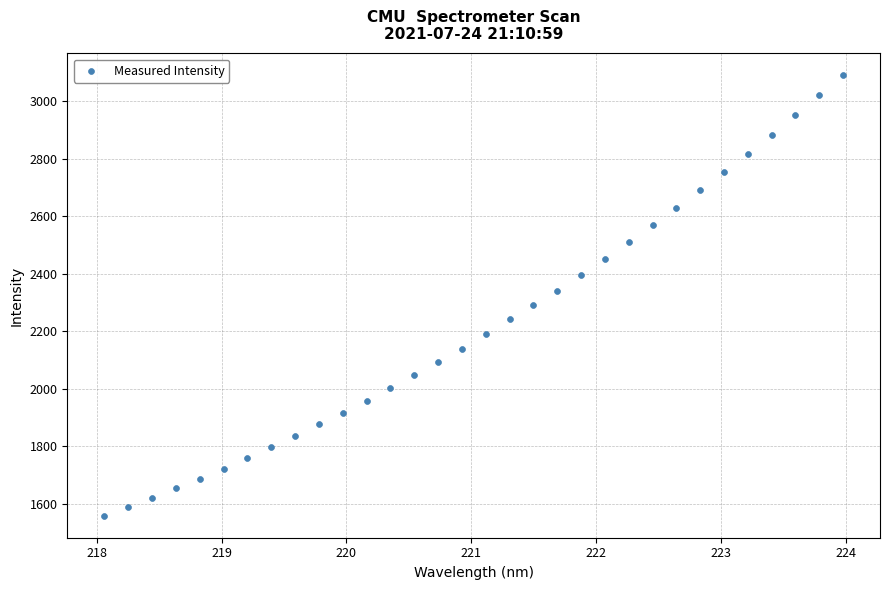

What is the range of X values (max minus min)?

5.9